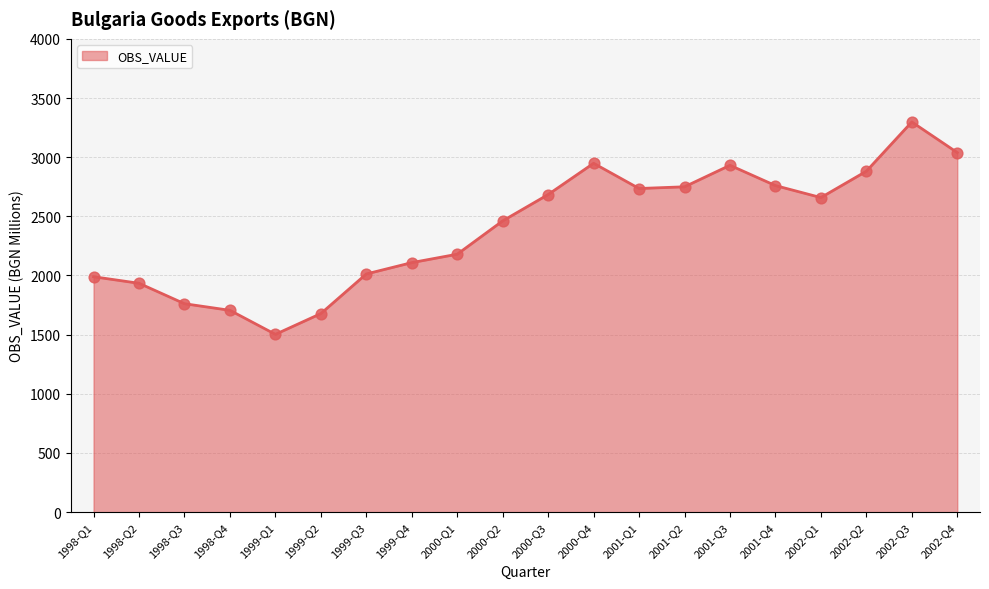

Approximately how many times larger is the value at 1998-Q1 compared to 2002-Q1?

0.7